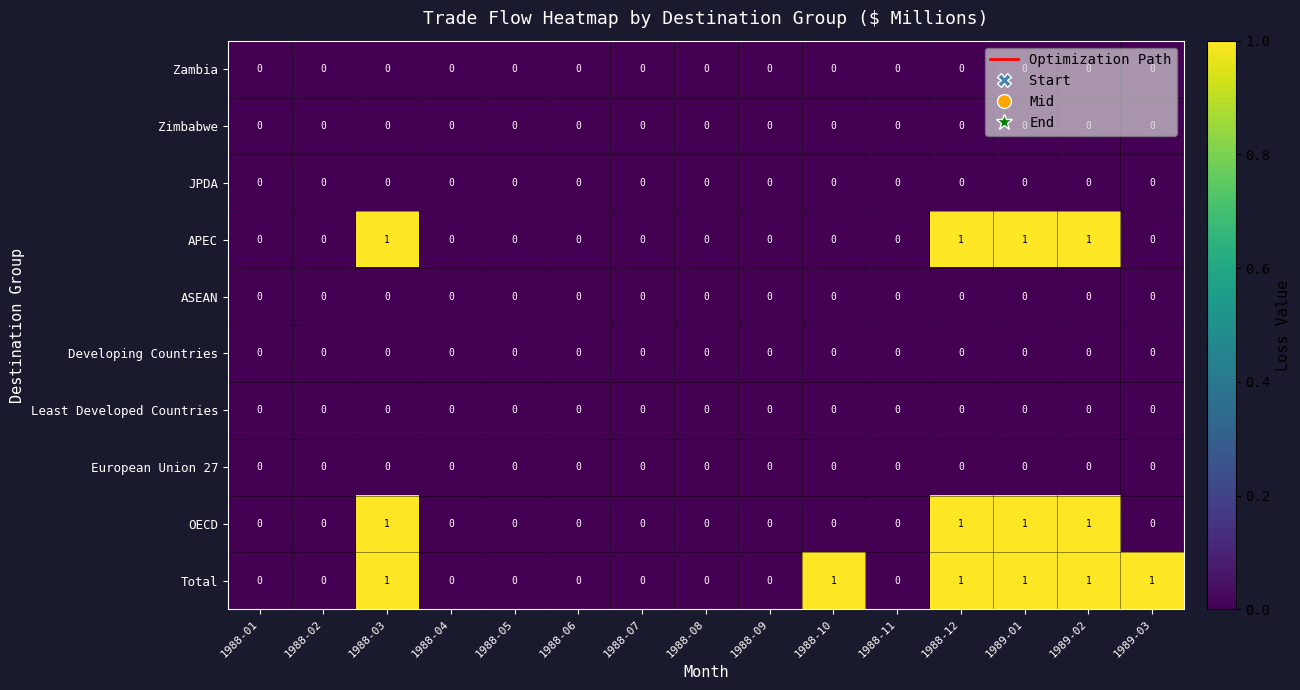

Which series has the largest total across all categories?

Total